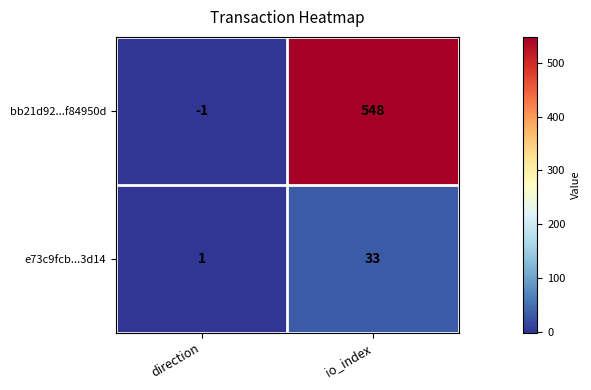

True or false: e73c9fcb...3d14 has a value of 0 at direction.

False